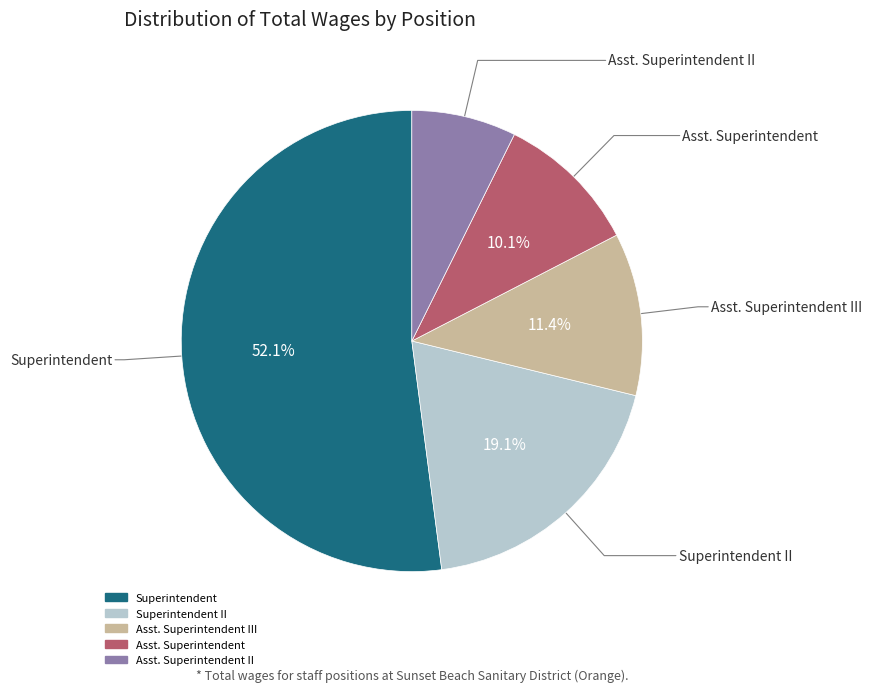

Is there a majority slice in this chart?

Yes